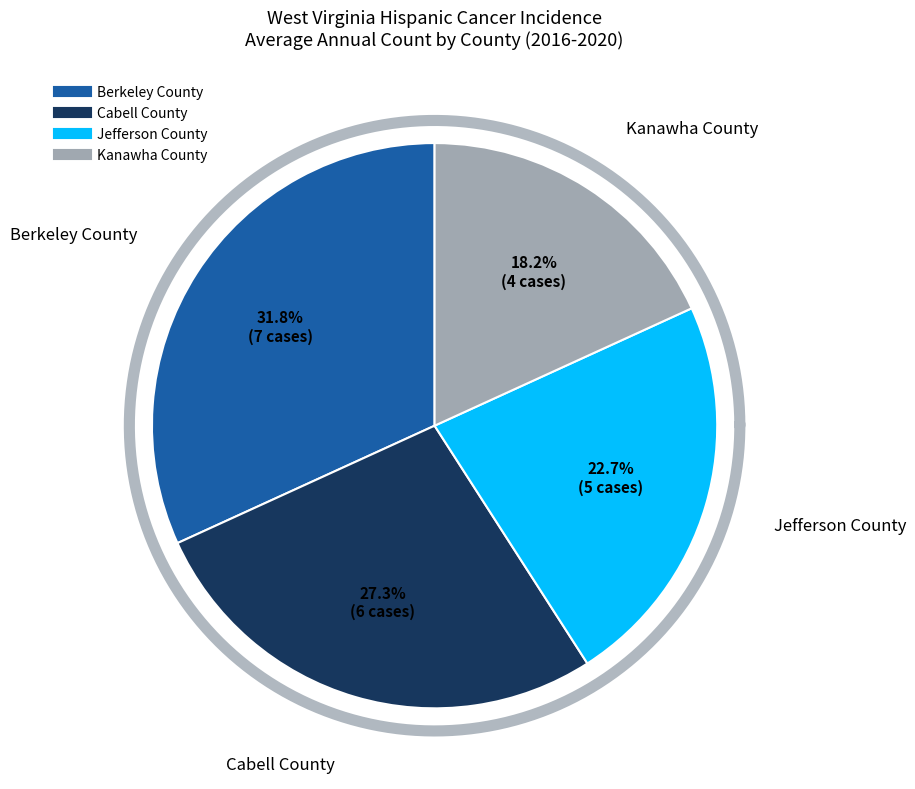

Is the sum of Cabell County and Berkeley County greater than half?

Yes